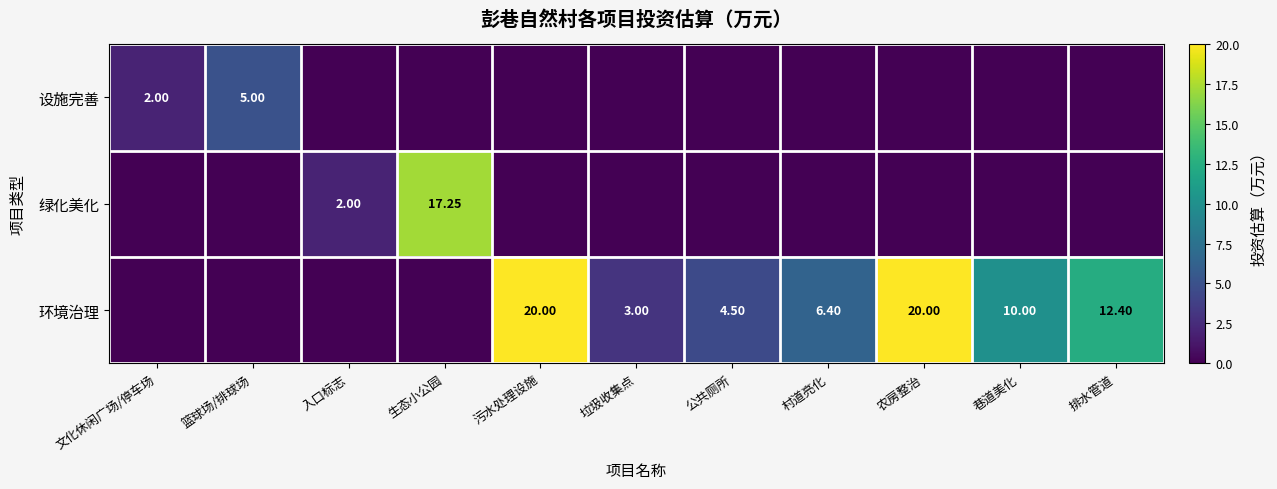

How many series are shown in this chart?

3